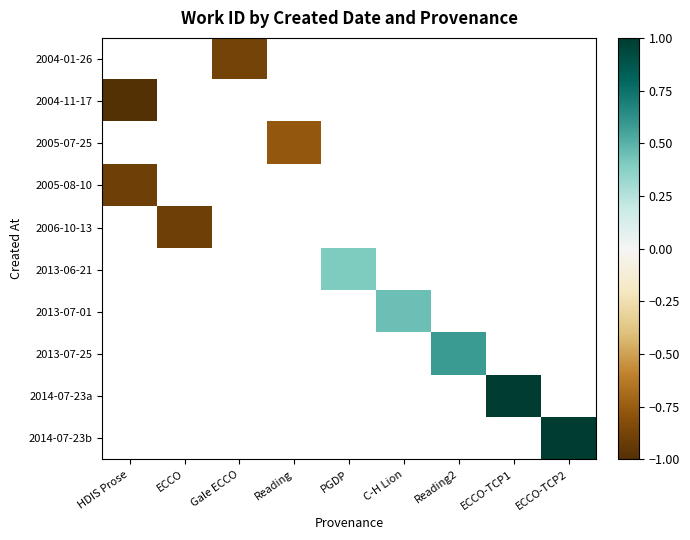

List the labels in order of 2006-10-13 value, largest first.

HDIS Prose, ECCO, Gale ECCO, Reading, PGDP, C-H Lion, Reading2, ECCO-TCP1, ECCO-TCP2